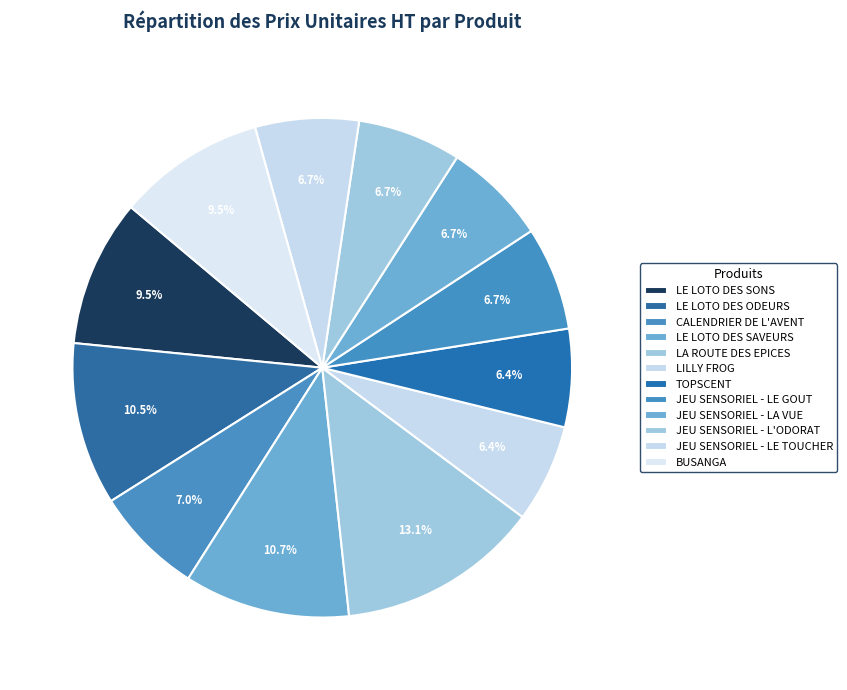

What is the smallest slice in the pie chart?

LILLY FROG